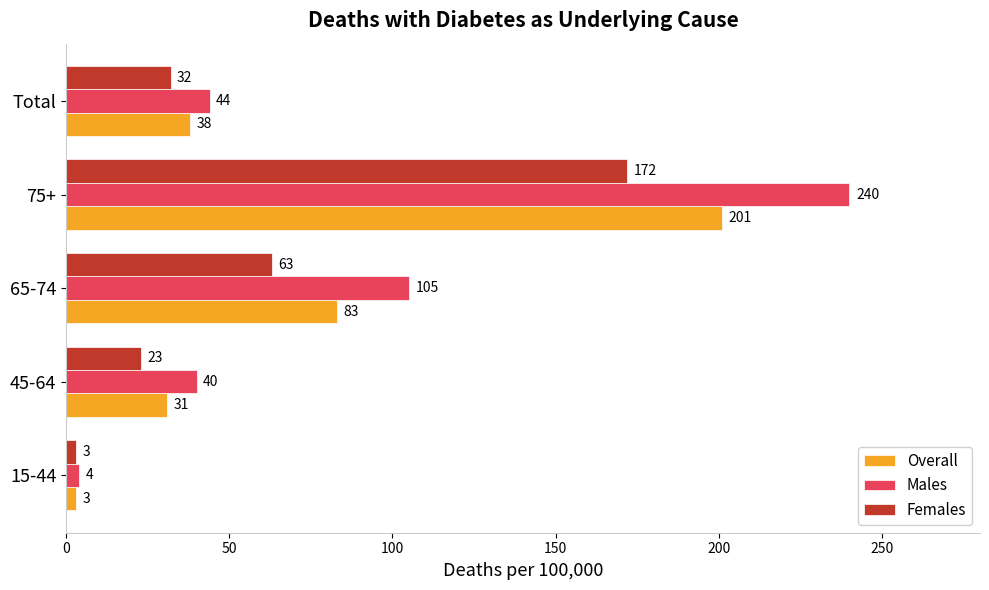

Which series has the largest total across all categories?

Males